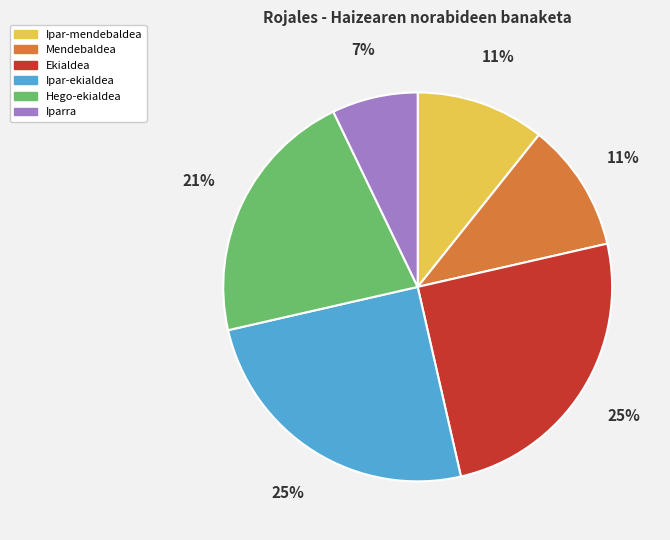

Between Ekialdea and Mendebaldea, which is larger?

Ekialdea